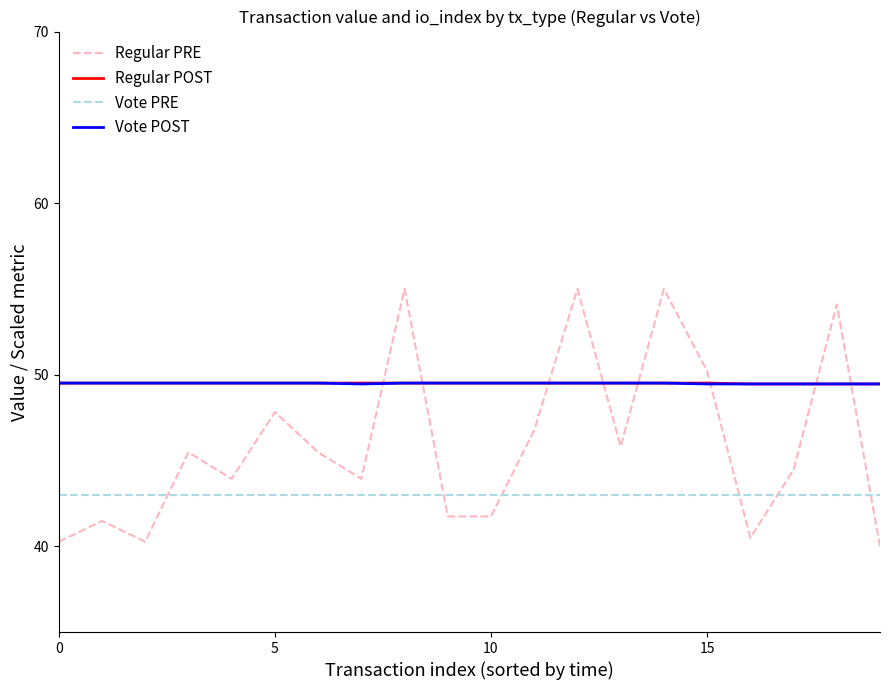

What is the smallest value displayed?

40.0